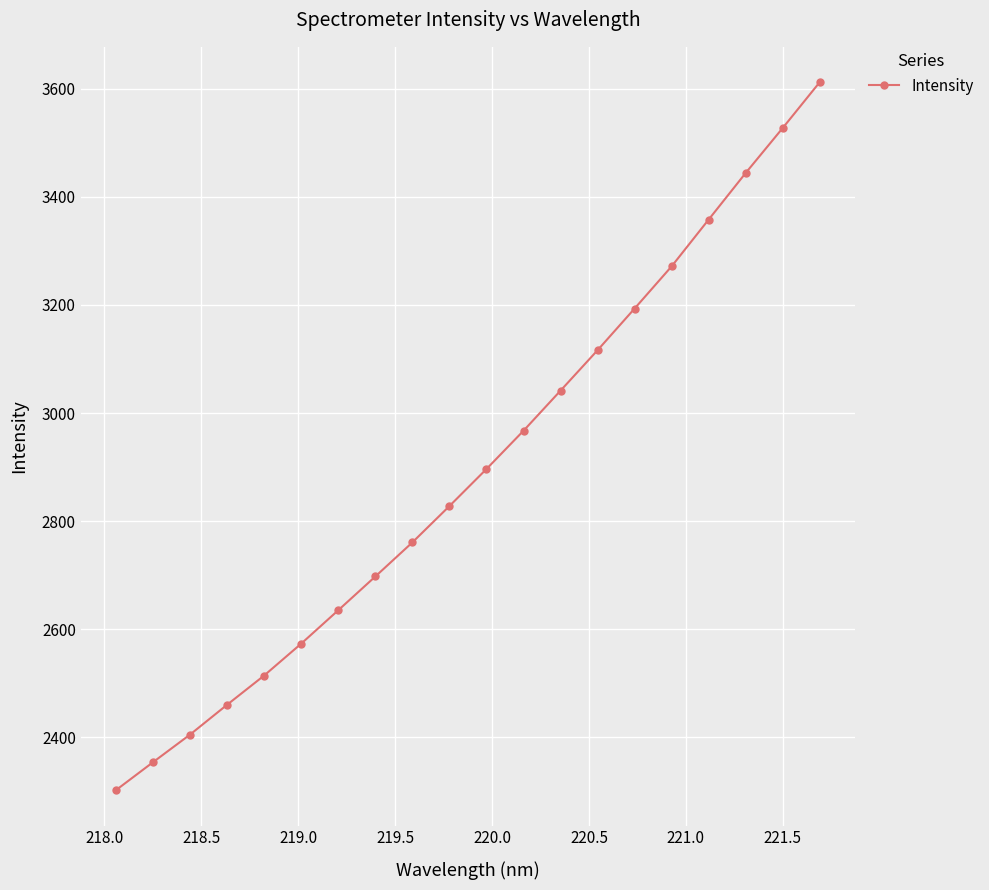

What is the difference between the maximum and second lowest values?

1257.6